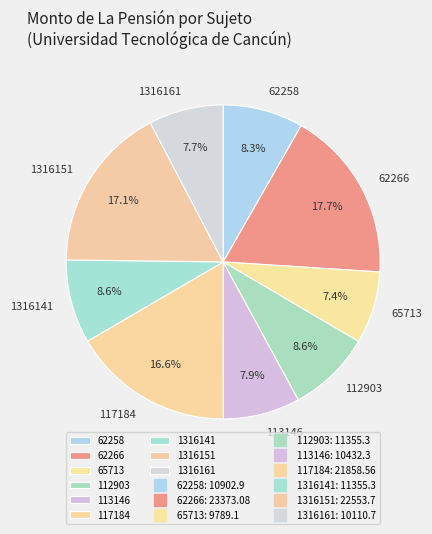

Which slice is the largest?

62266